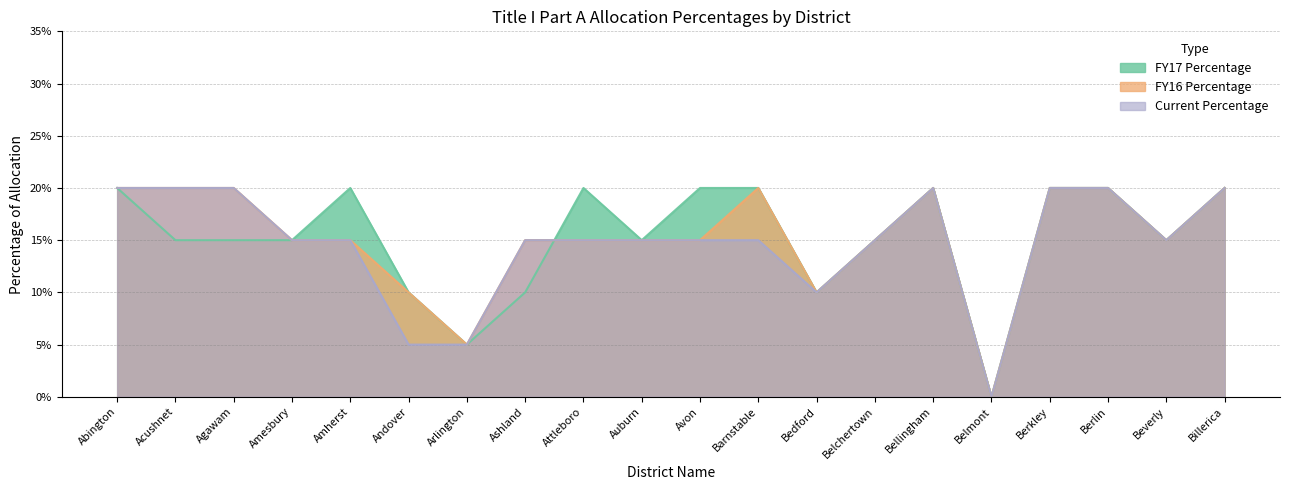

What is the sum of all Current Percentage values?

3.0